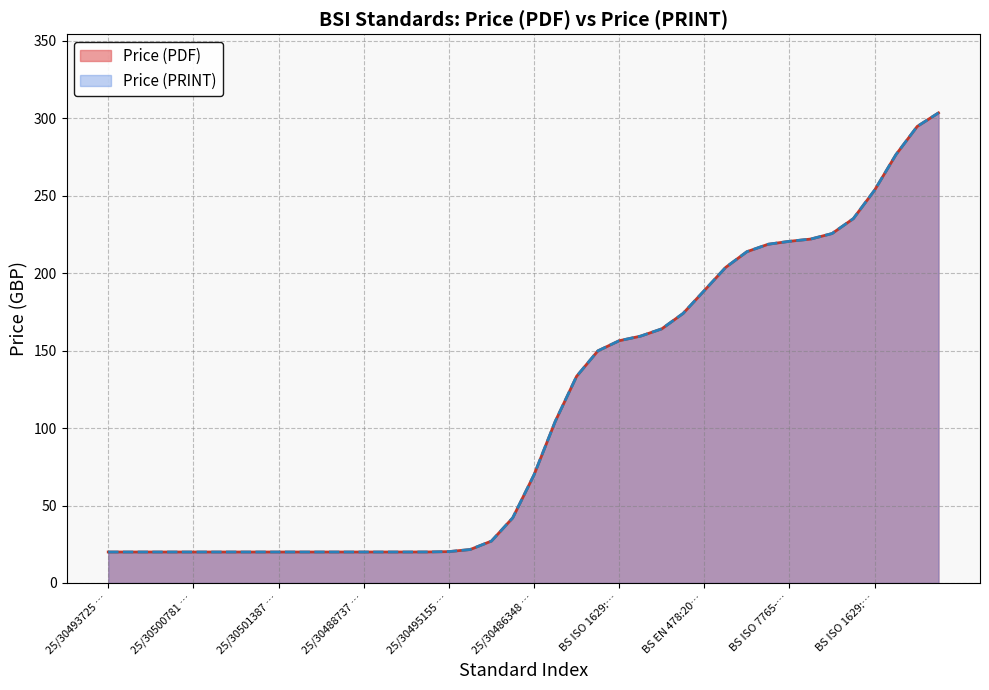

The value of Price (PDF) at BS ISO 2007:2025 - TC is 222. True or false?

True